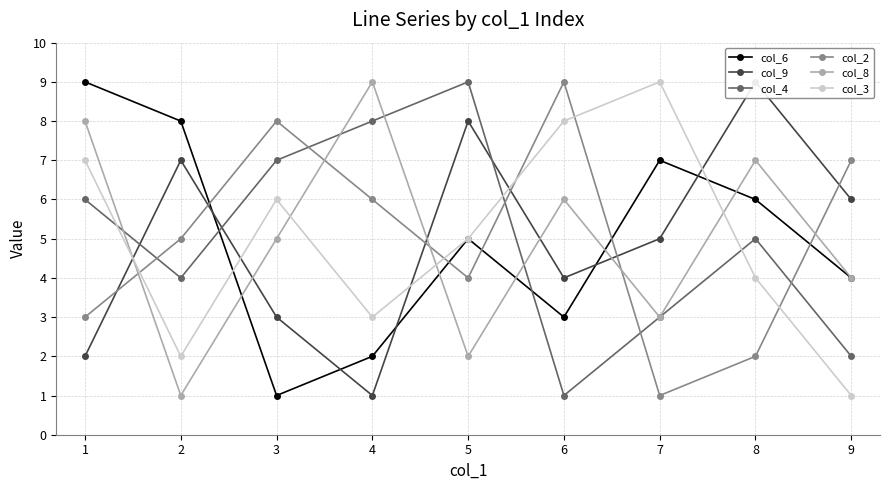

Count the number of categories in the chart.

9